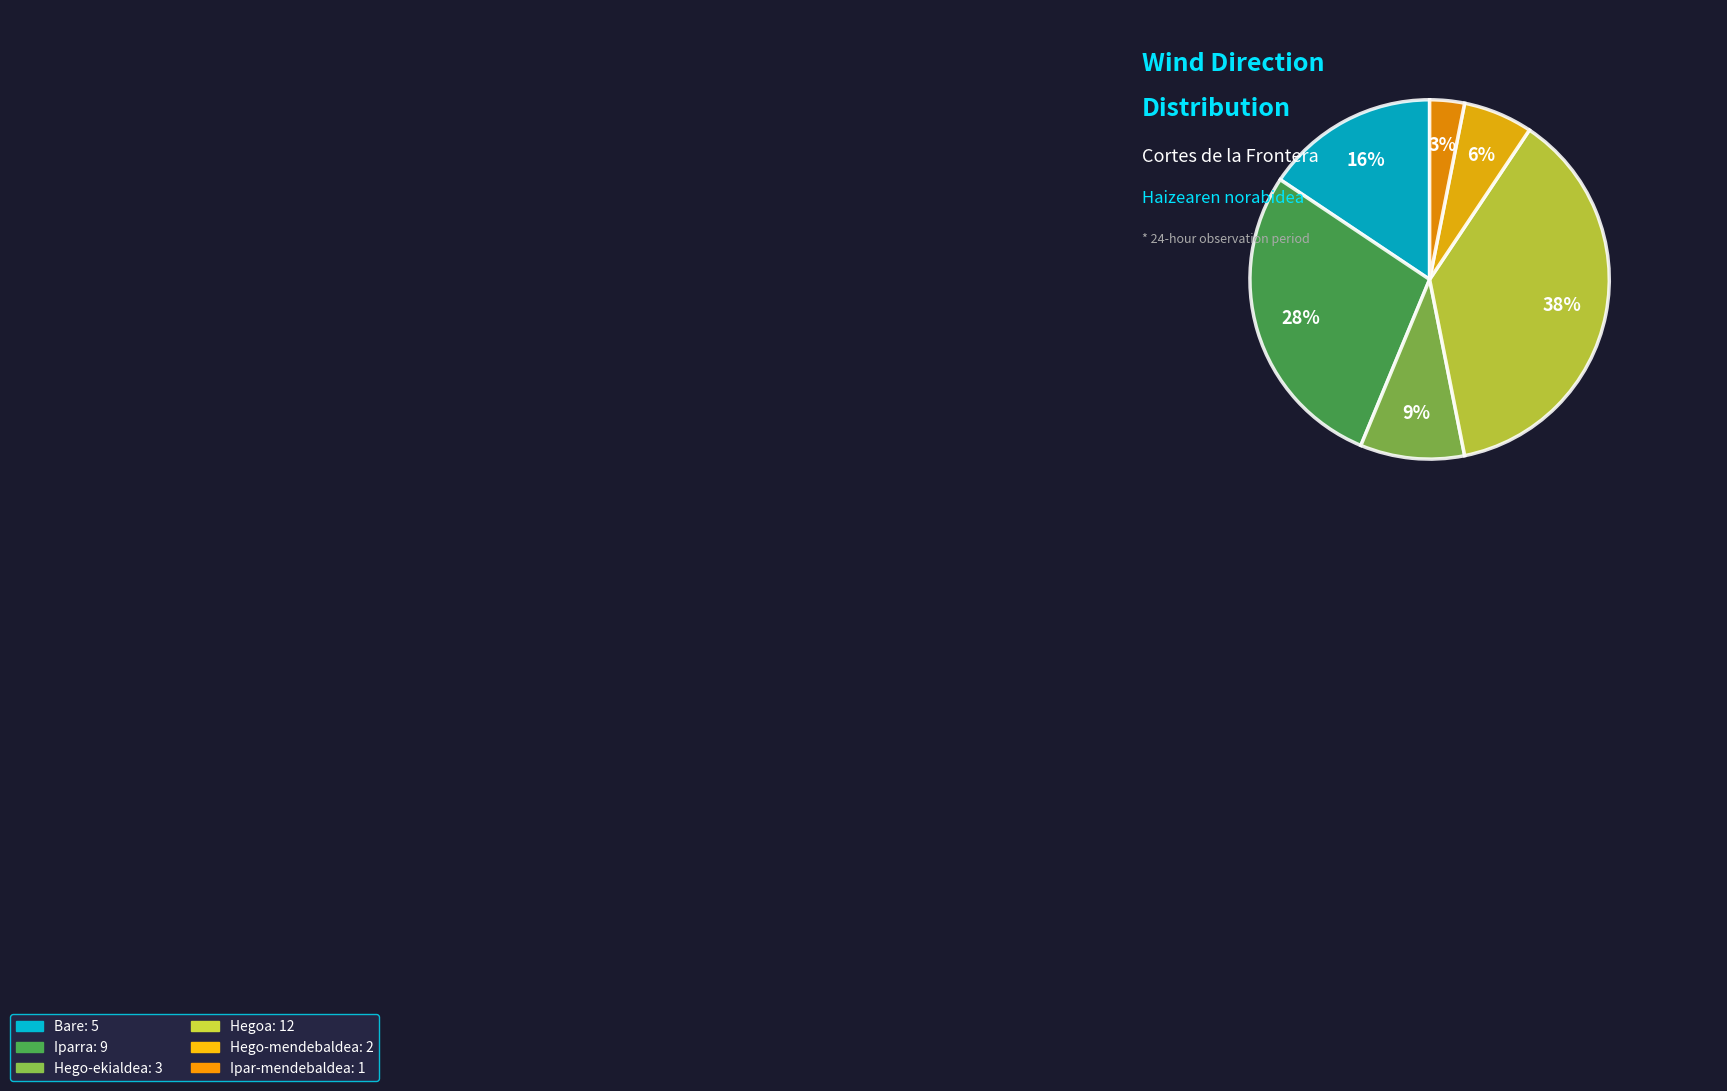

To the nearest percent, what is the average slice percentage?

17%